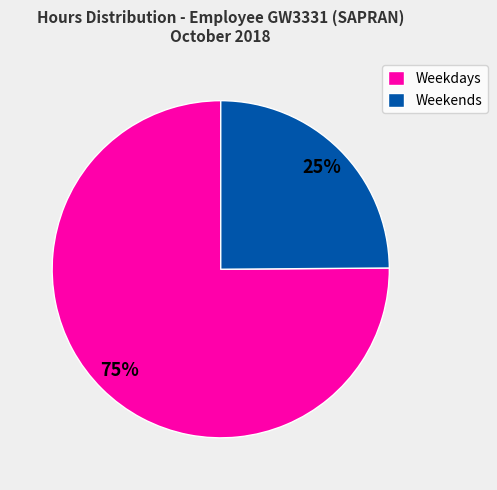

Is the sum of Weekdays and Weekends greater than half?

Yes